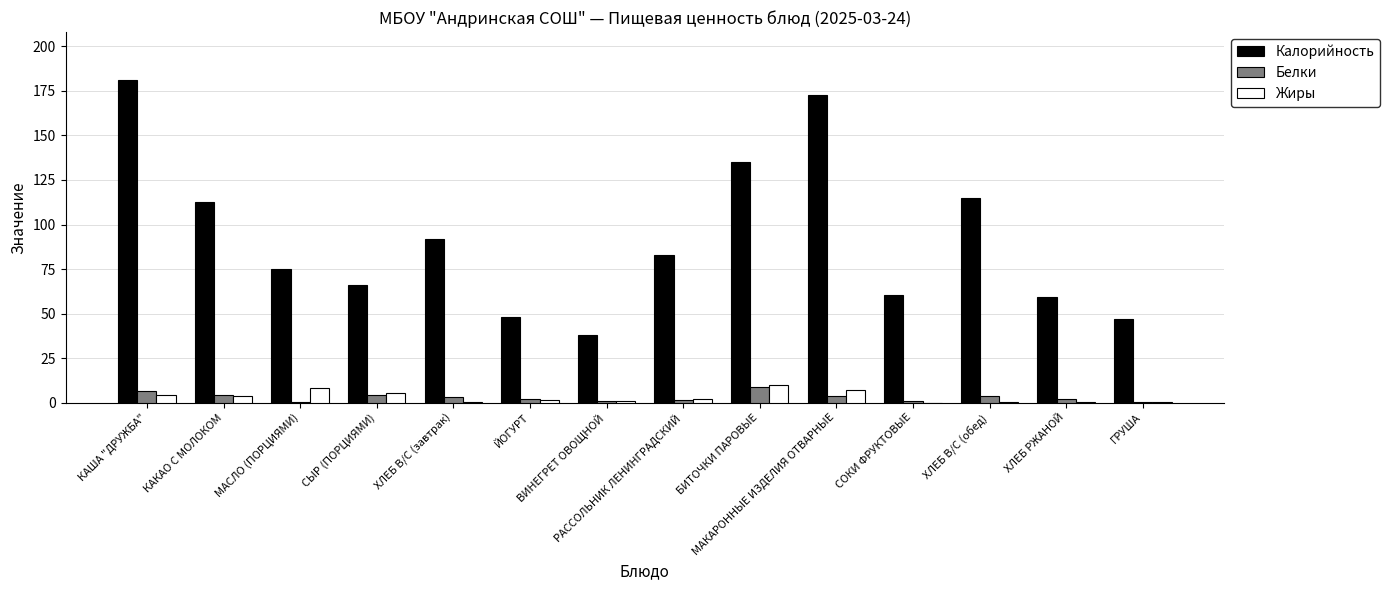

What is the highest value of the Калорийность series?

180.9